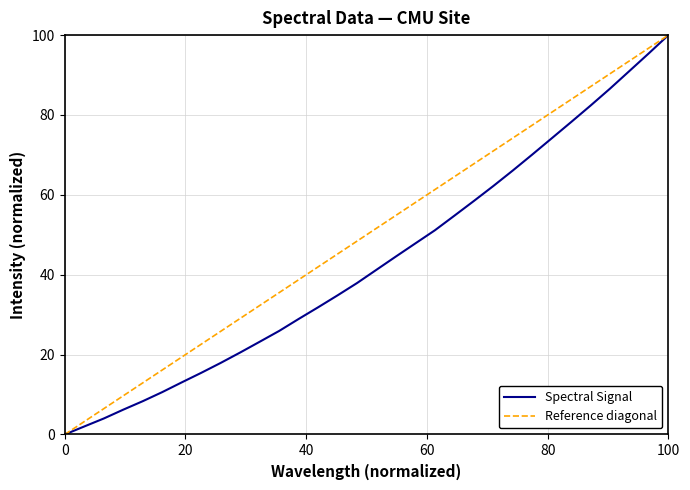

Reading left to right, what are all the values shown in this chart?

0.0	2.0	4.0	6.2	8.3	10.6	13.0	15.4	17.9	20.5	23.2	25.9	28.9	31.8	34.8	37.9	41.3	44.6	47.9	51.1	54.8	58.5	62.2	66.1	70.1	74.2	78.2	82.4	86.6	91.0	95.5	100.0